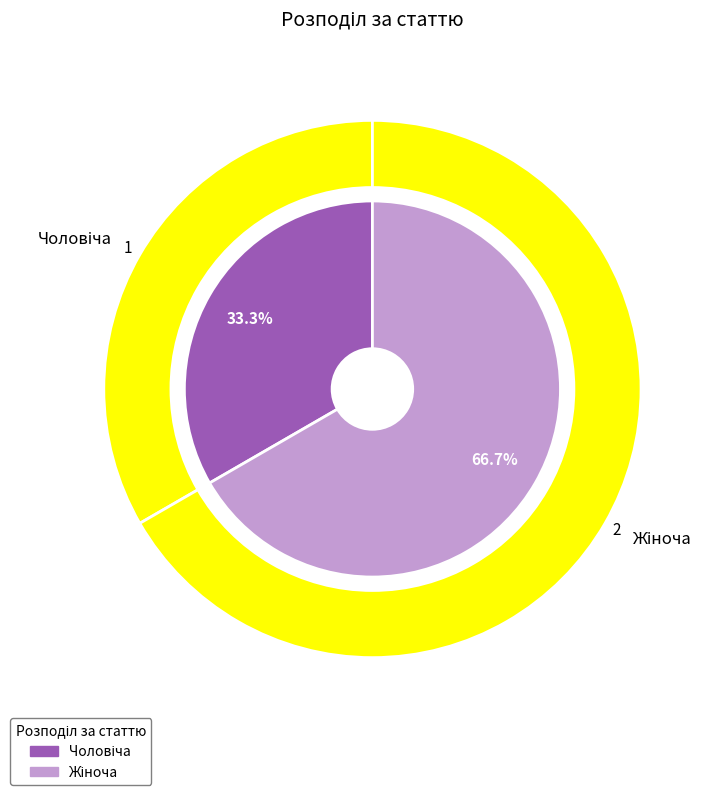

What percentage do Чоловіча and Жіноча together represent?

100.0%